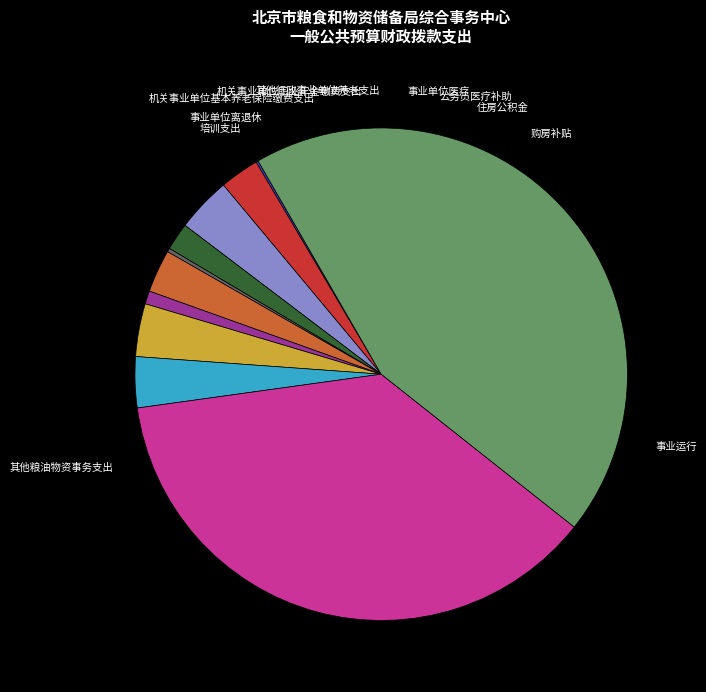

To the nearest percent, what is the difference between the 购房补贴 and 事业单位医疗 slice percentages?

1%